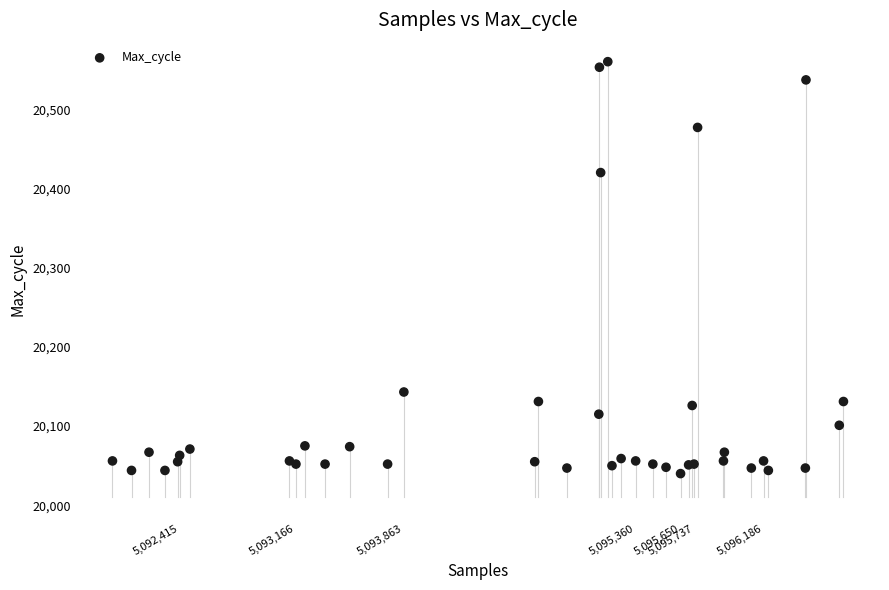

What Y value in the scatter plot is closest to 20300?

20420